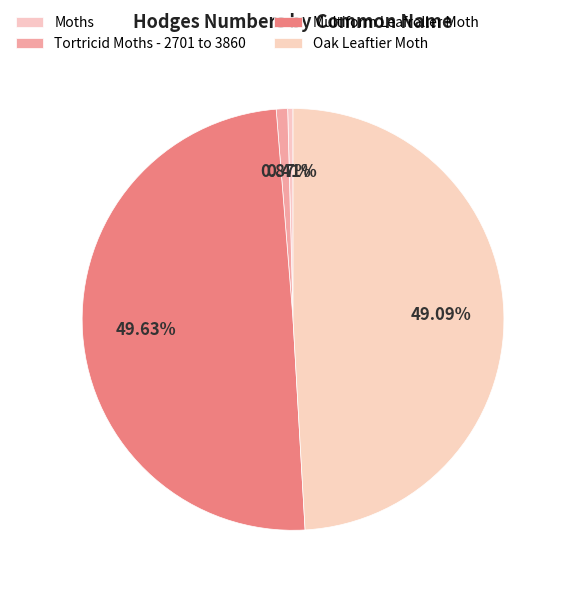

What is the largest slice in the pie chart?

Multiform Leafroller Moth